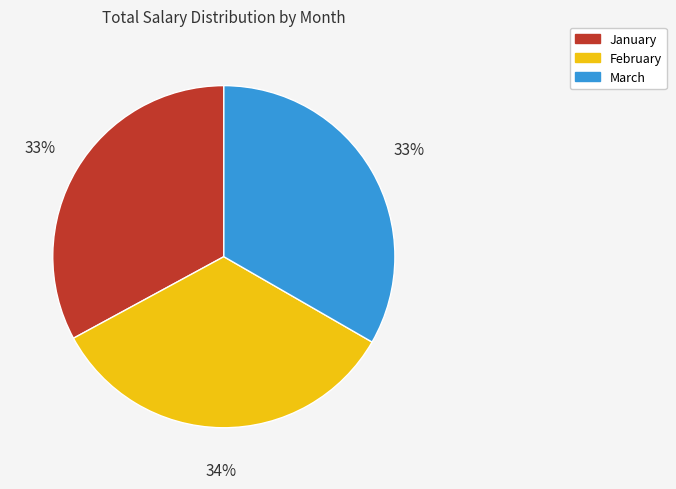

What is the ratio of the value at March to the value at January?

1.0